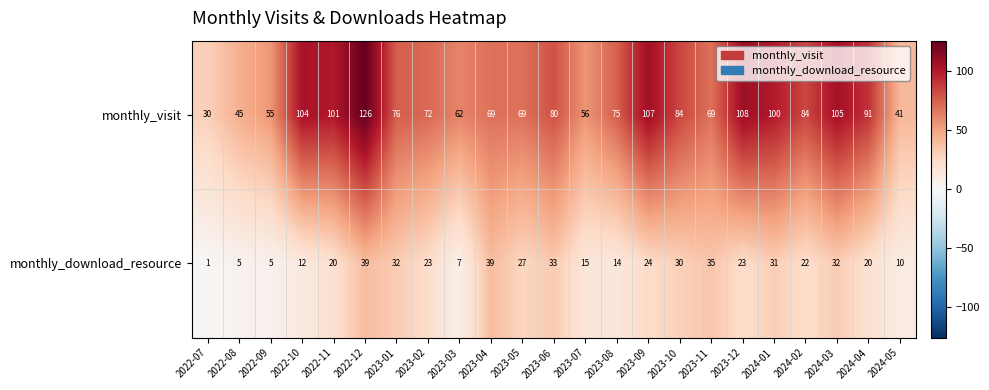

What is the sum of all monthly_visit values?

1809